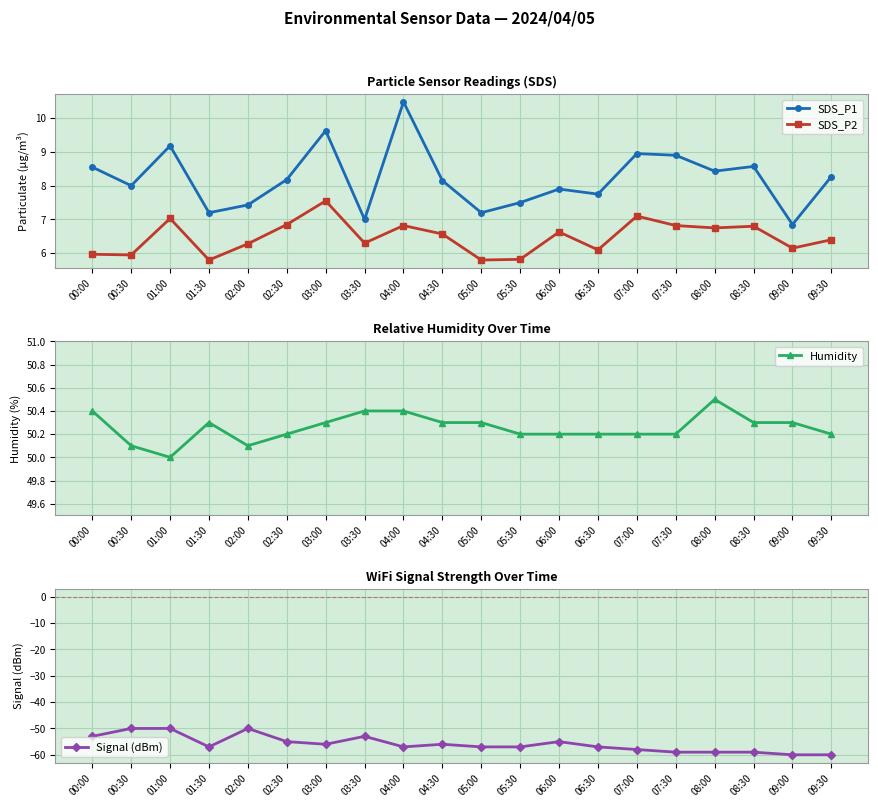

Reading left to right, transcribe all the data shown in this chart.

SDS_P1: 8.6	8.0	9.2	7.2	7.4	8.2	9.6	7.0	10.5	8.2	7.2	7.5	7.9	7.8	8.9	8.9	8.4	8.6	6.8	8.3
SDS_P2: 6.0	6.0	7.0	5.8	6.3	6.8	7.5	6.3	6.8	6.6	5.8	5.8	6.6	6.1	7.1	6.8	6.8	6.8	6.2	6.4
Humidity: 50.4	50.1	50.0	50.3	50.1	50.2	50.3	50.4	50.4	50.3	50.3	50.2	50.2	50.2	50.2	50.2	50.5	50.3	50.3	50.2
Signal (dBm): -53.0	-50.0	-50.0	-57.0	-50.0	-55.0	-56.0	-53.0	-57.0	-56.0	-57.0	-57.0	-55.0	-57.0	-58.0	-59.0	-59.0	-59.0	-60.0	-60.0